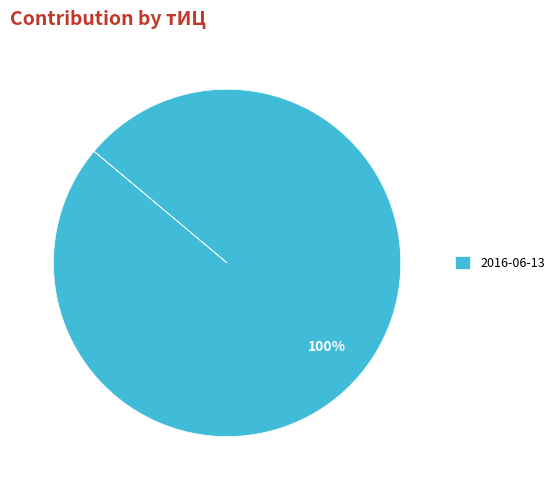

How many slices are in this pie chart?

1